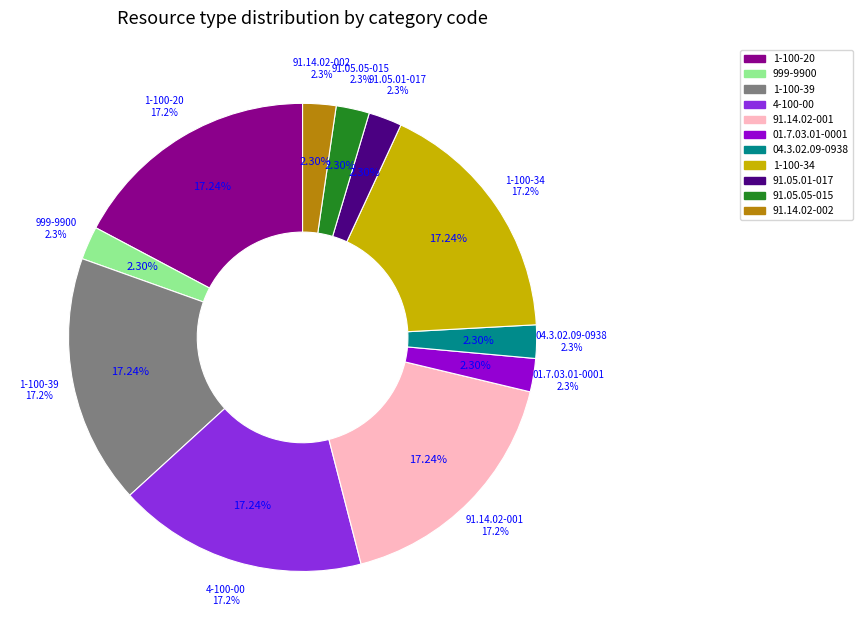

Does 91.14.02-001 represent more than half of the total?

No